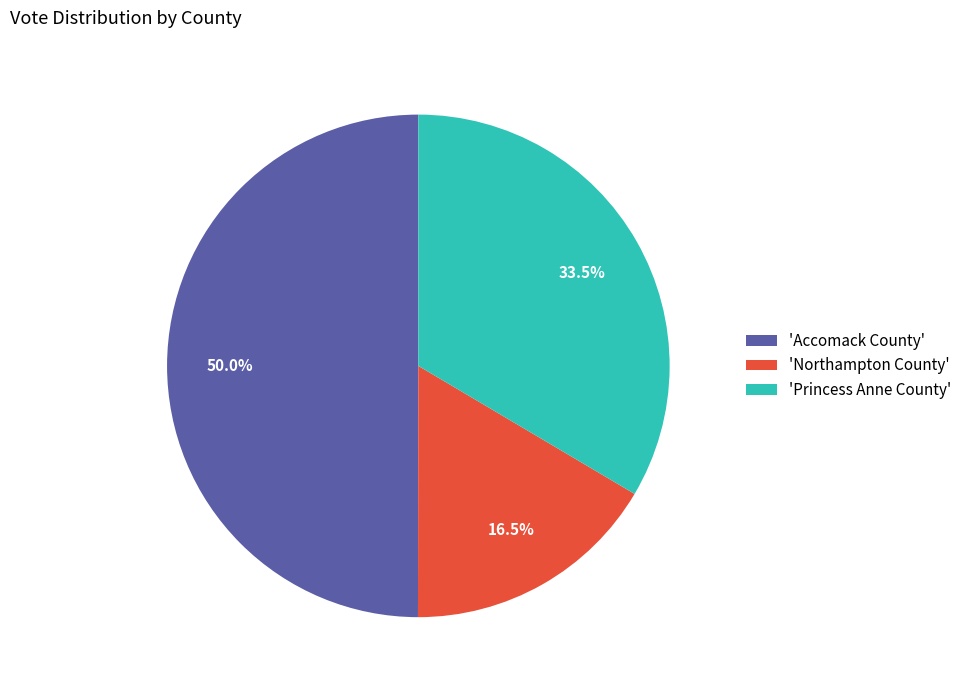

Which category has the biggest portion of the pie?

'Accomack County'